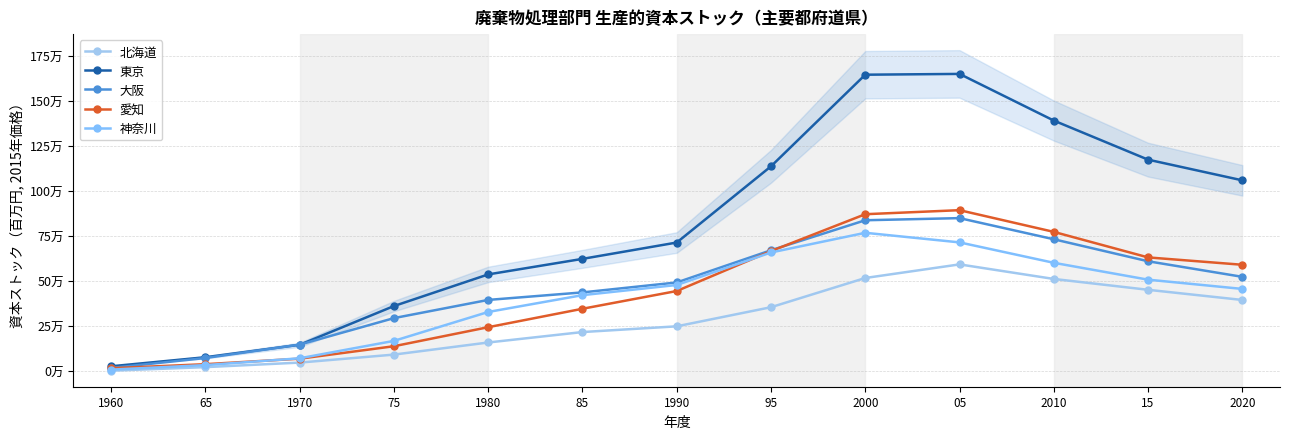

The value of 神奈川 at 75 is 80174. True or false?

False